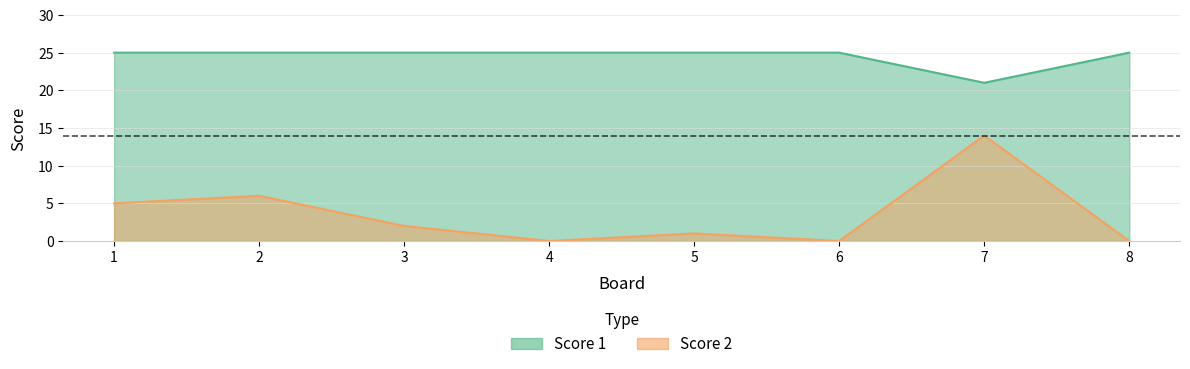

Which series has the largest total across all categories?

Score 1